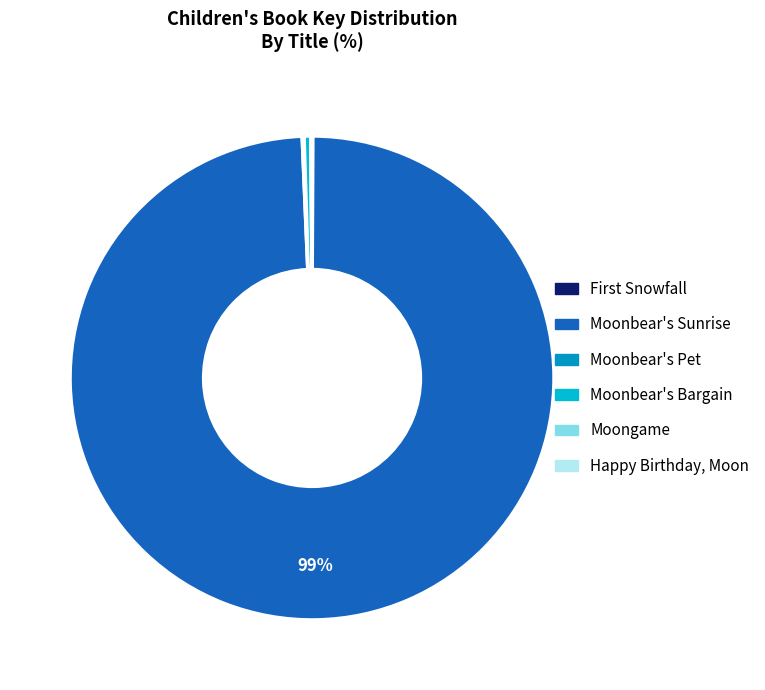

To the nearest percent, what is the average slice percentage?

17%